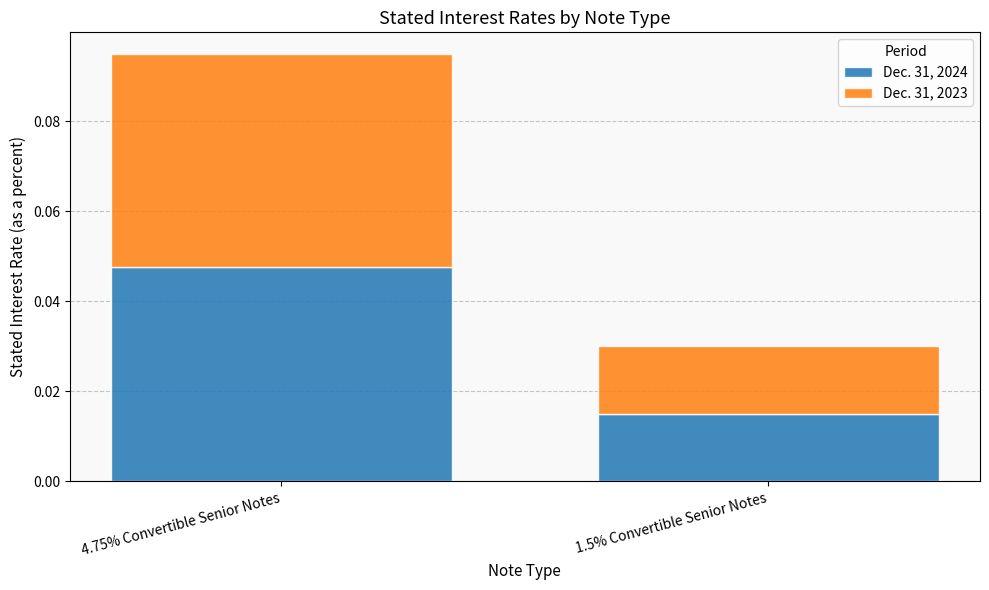

Count the Dec. 31, 2024 values in the range 0 to 1.

2